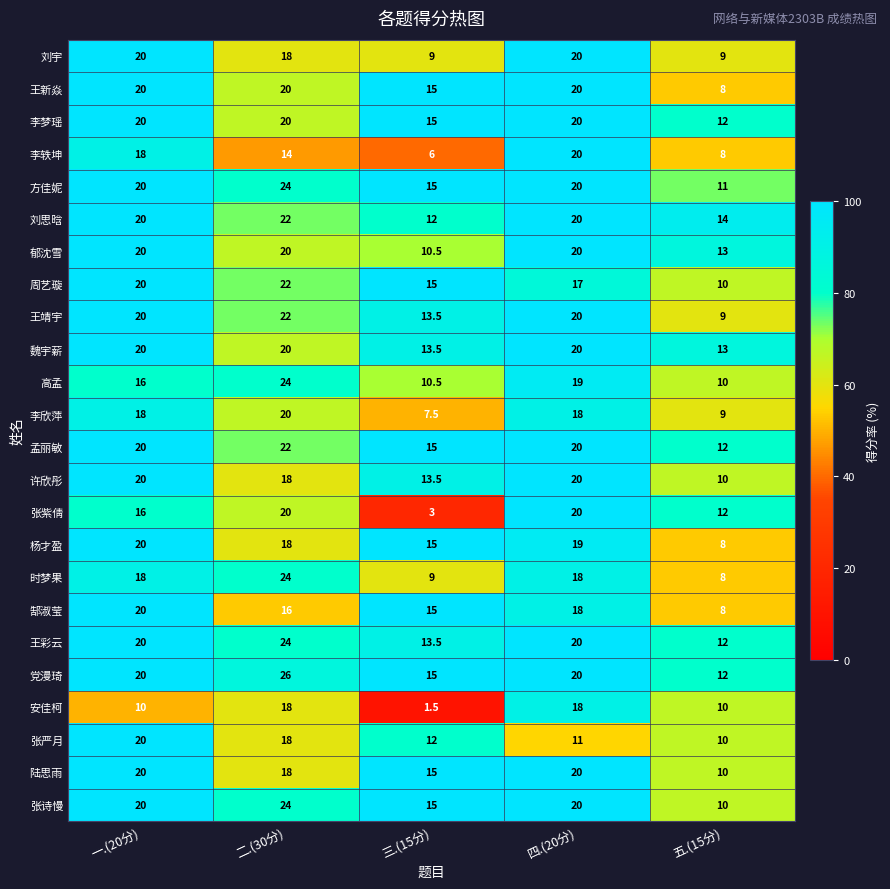

At which label is 郁沈雪 closest to 15?

五.(15分)